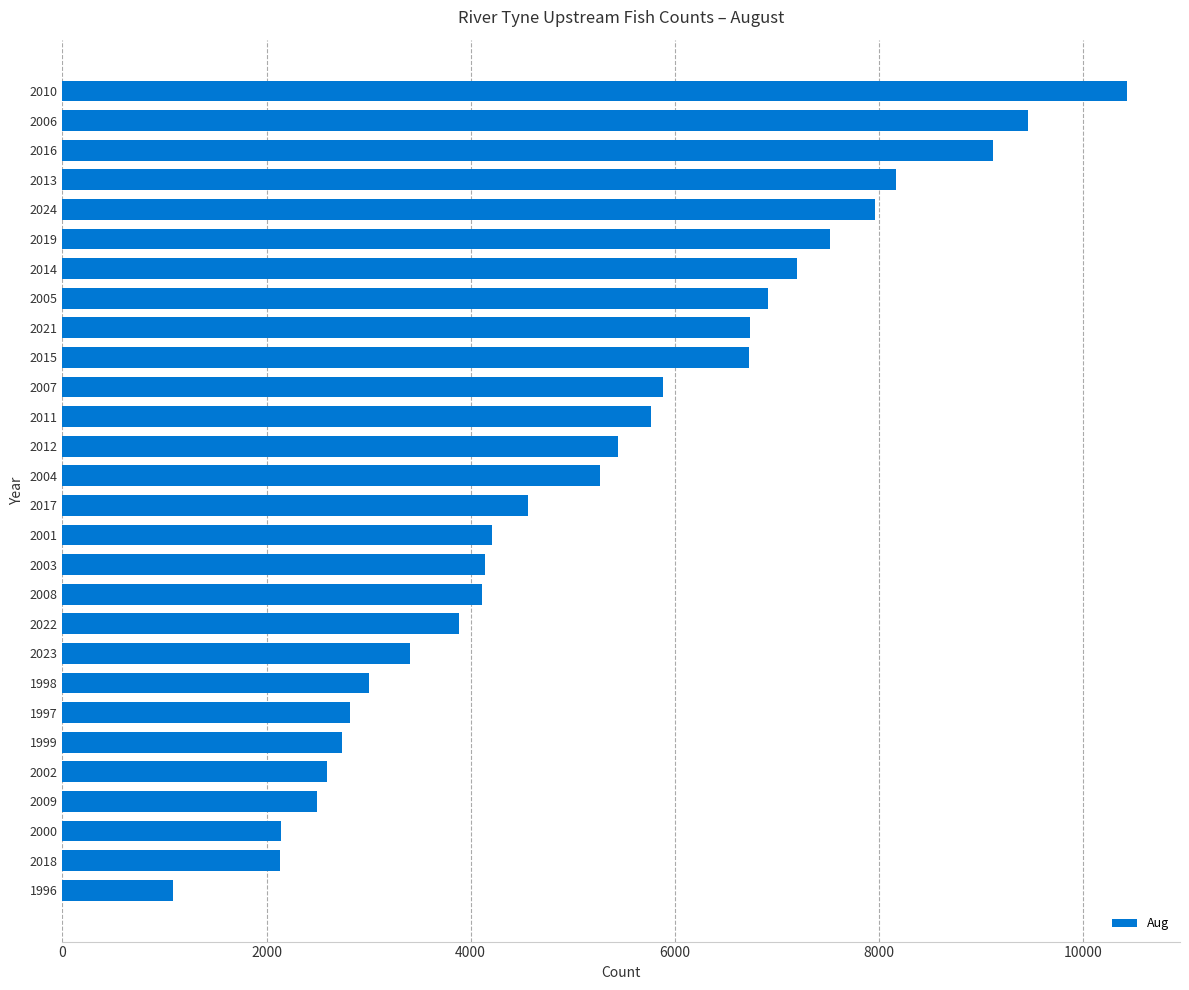

How many data points are less than 5267?

14